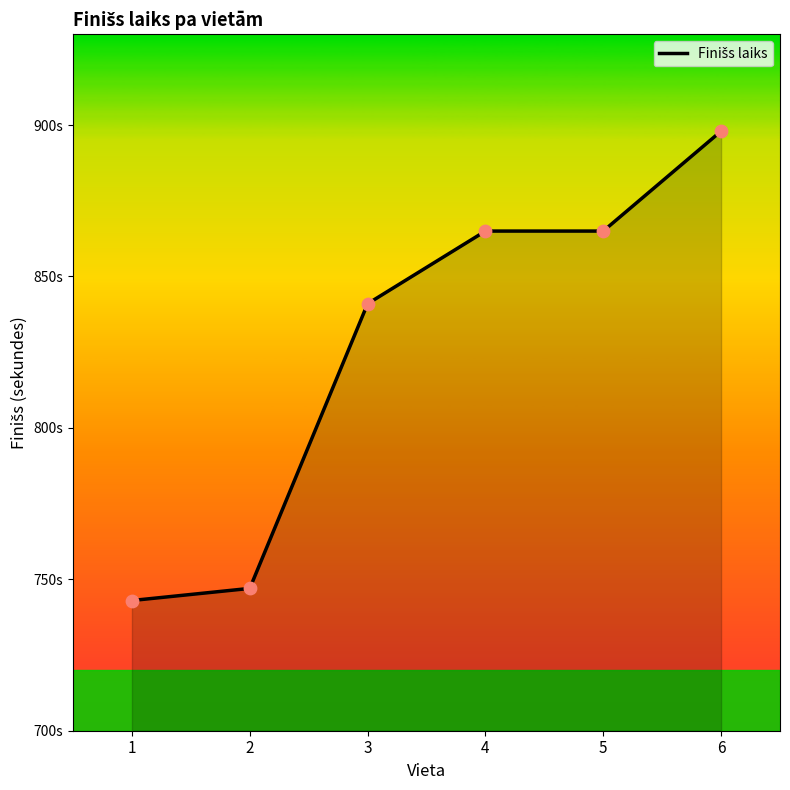

What is the change in value from 1 to 4?

+122